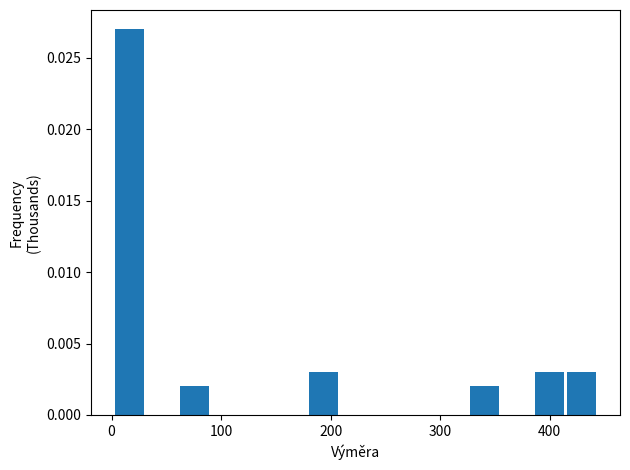

Around what value on the x-axis is the tallest bar? Give the approximate position of its centre, as read against the axis.

20